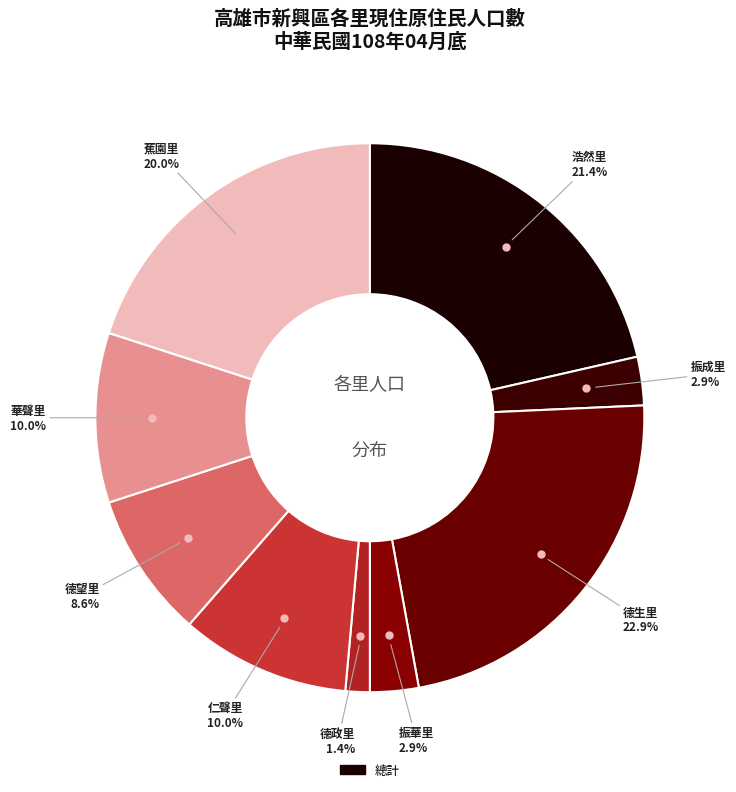

How many segments does this pie chart have?

9